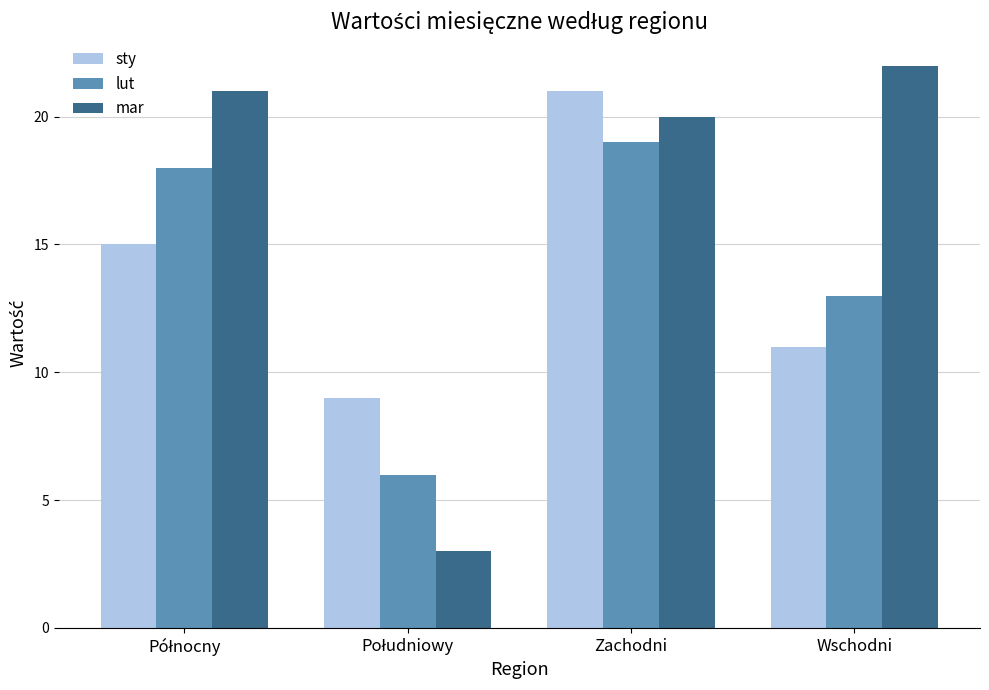

What is the sum of all mar values?

66